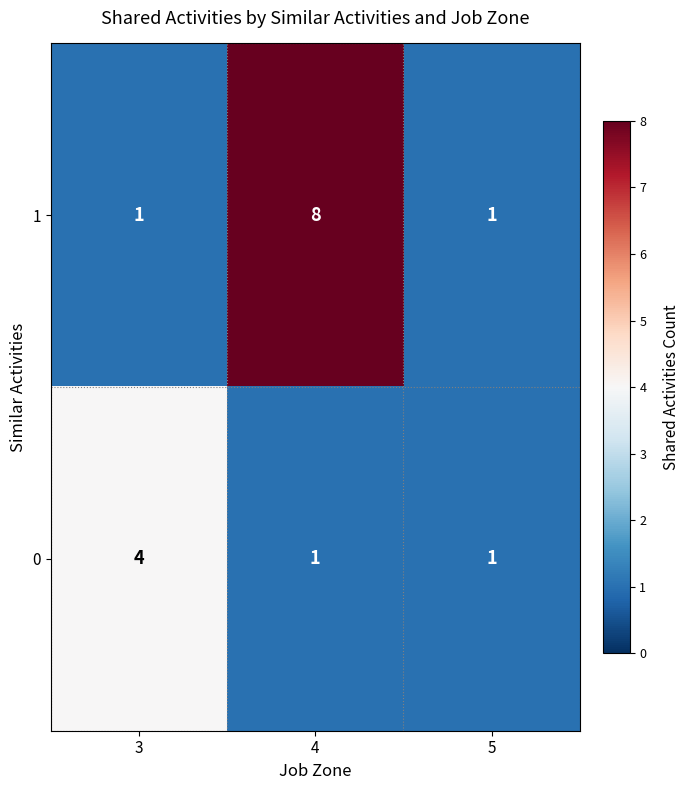

Is it true that 1 equals 1 at 5?

True